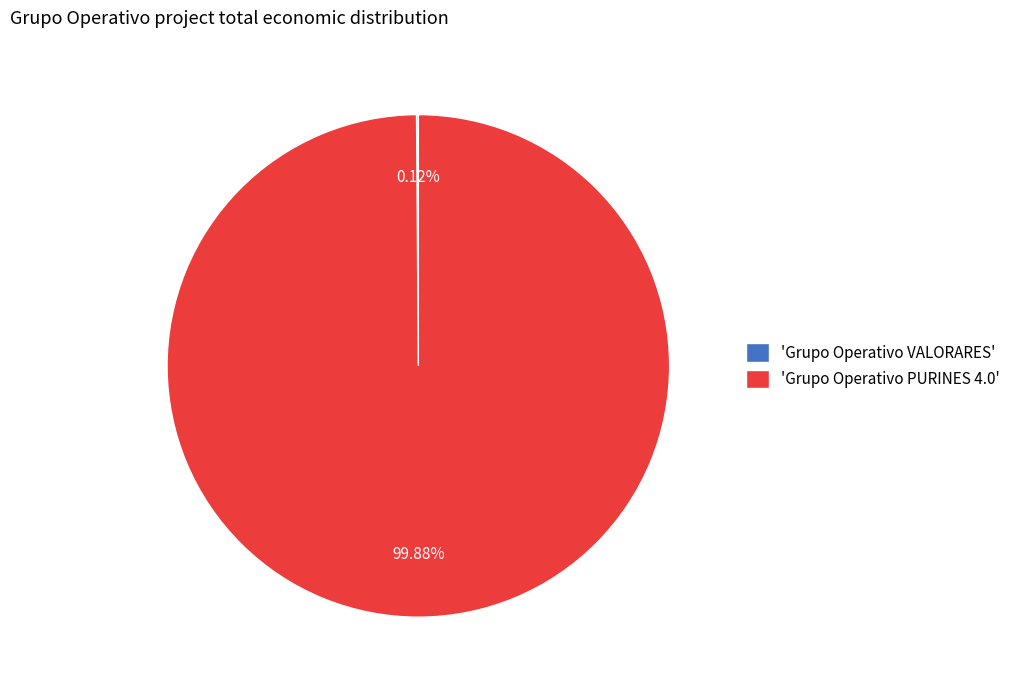

Does any single category account for the majority?

Yes